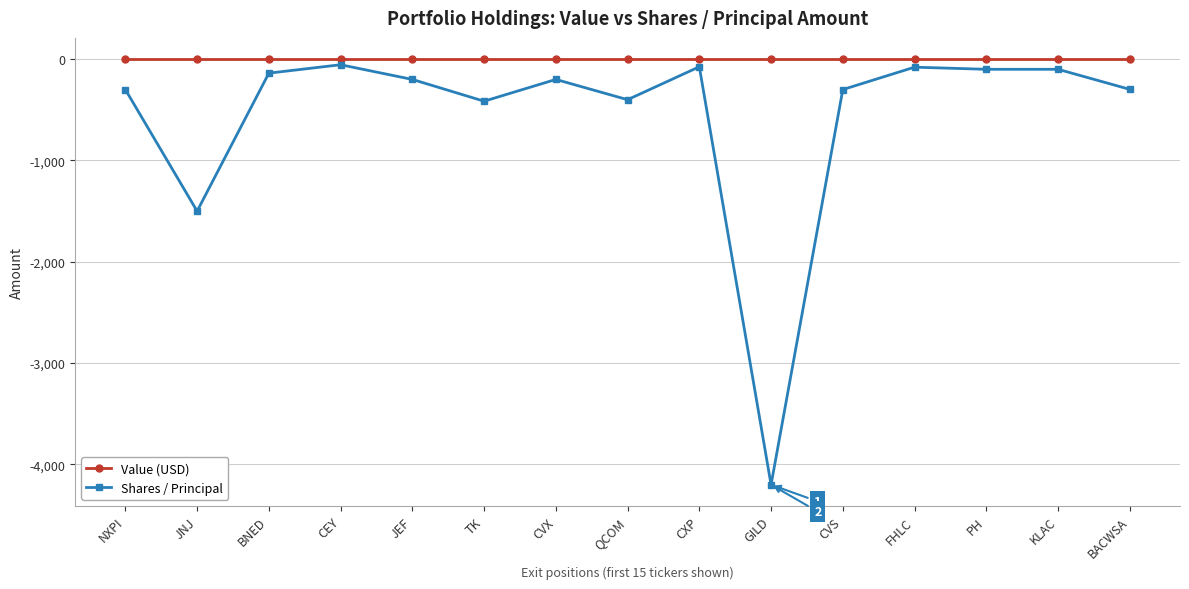

Where is the first local minimum for Shares / Principal?

JNJ